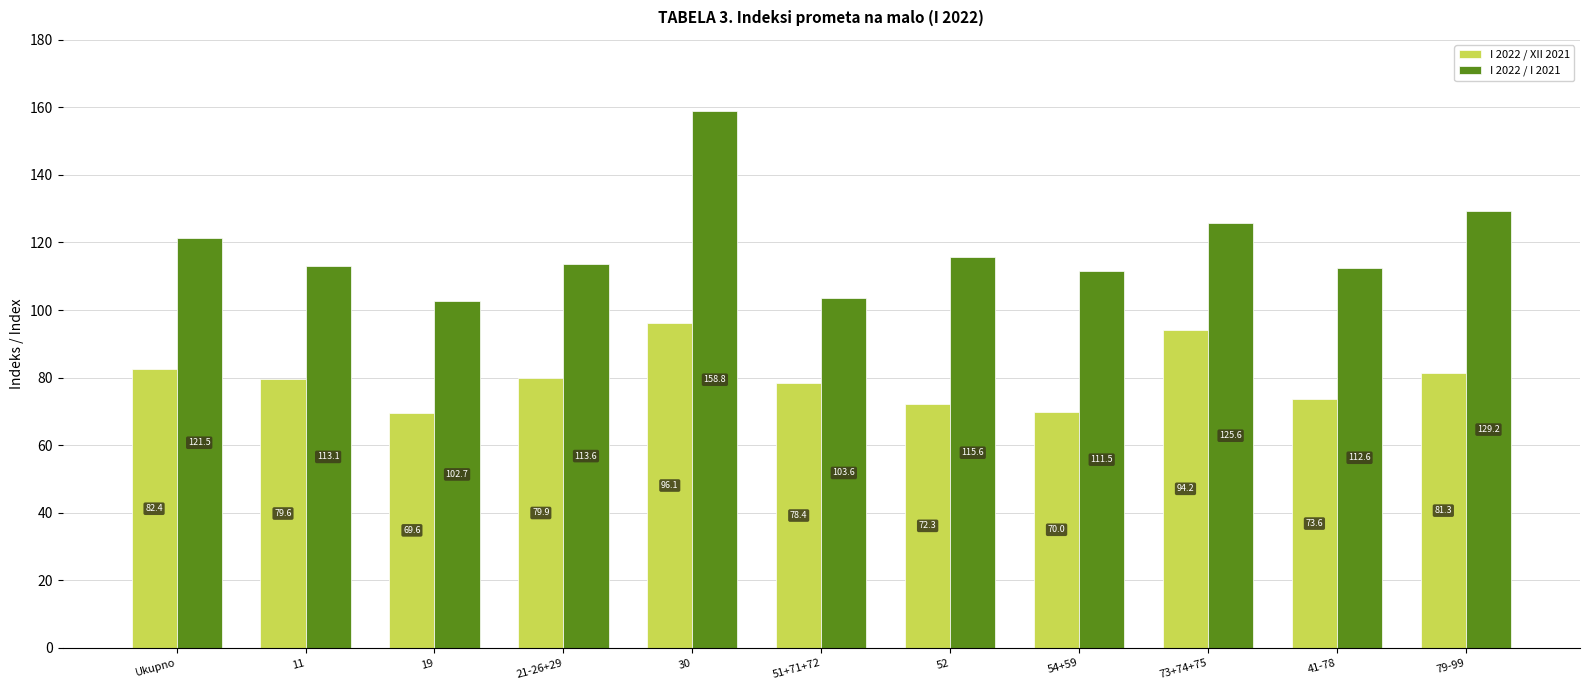

True or false: I 2022 / I 2021 has a value of 178.6 at 11.

False